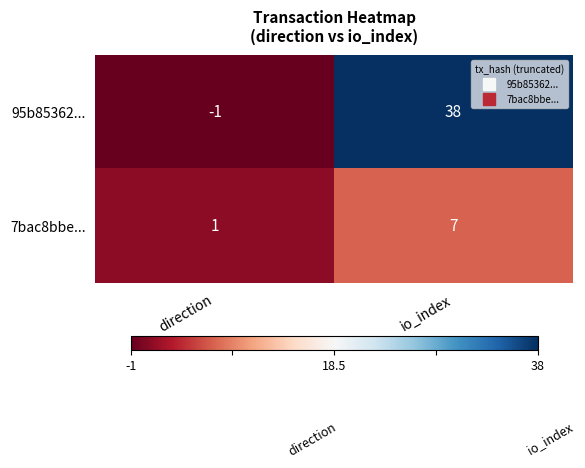

The value of 7bac8bbe... at direction is 1. True or false?

True